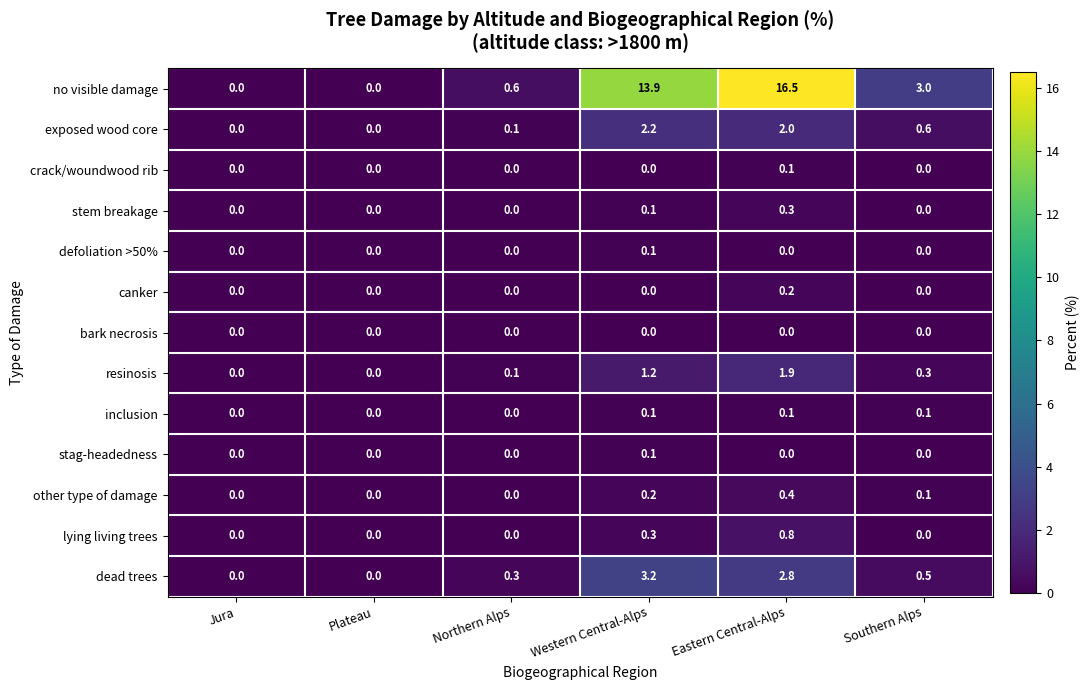

How many series are shown in this chart?

13